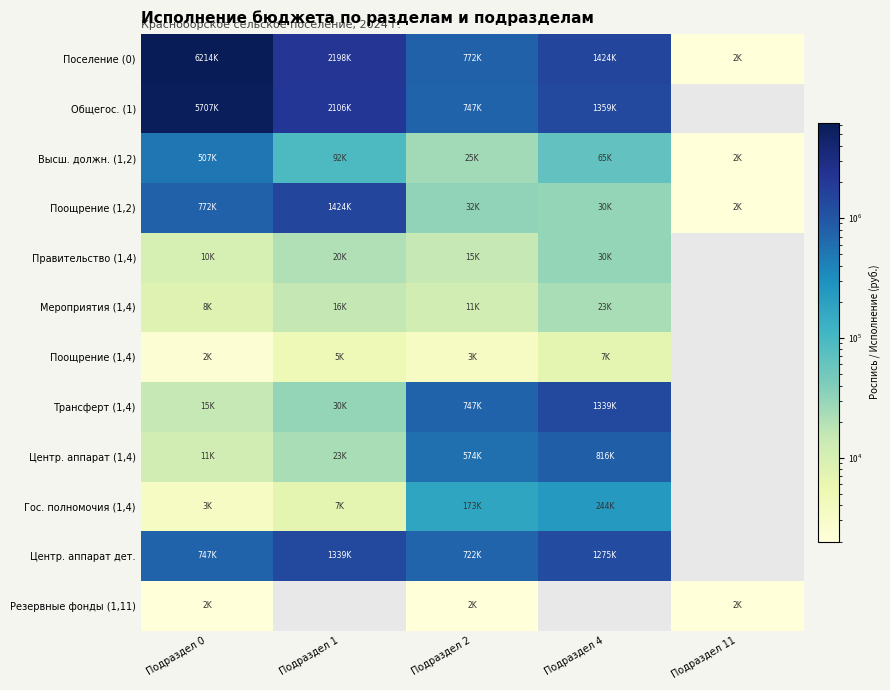

Which series has the widest spread of values?

Поселение (0)